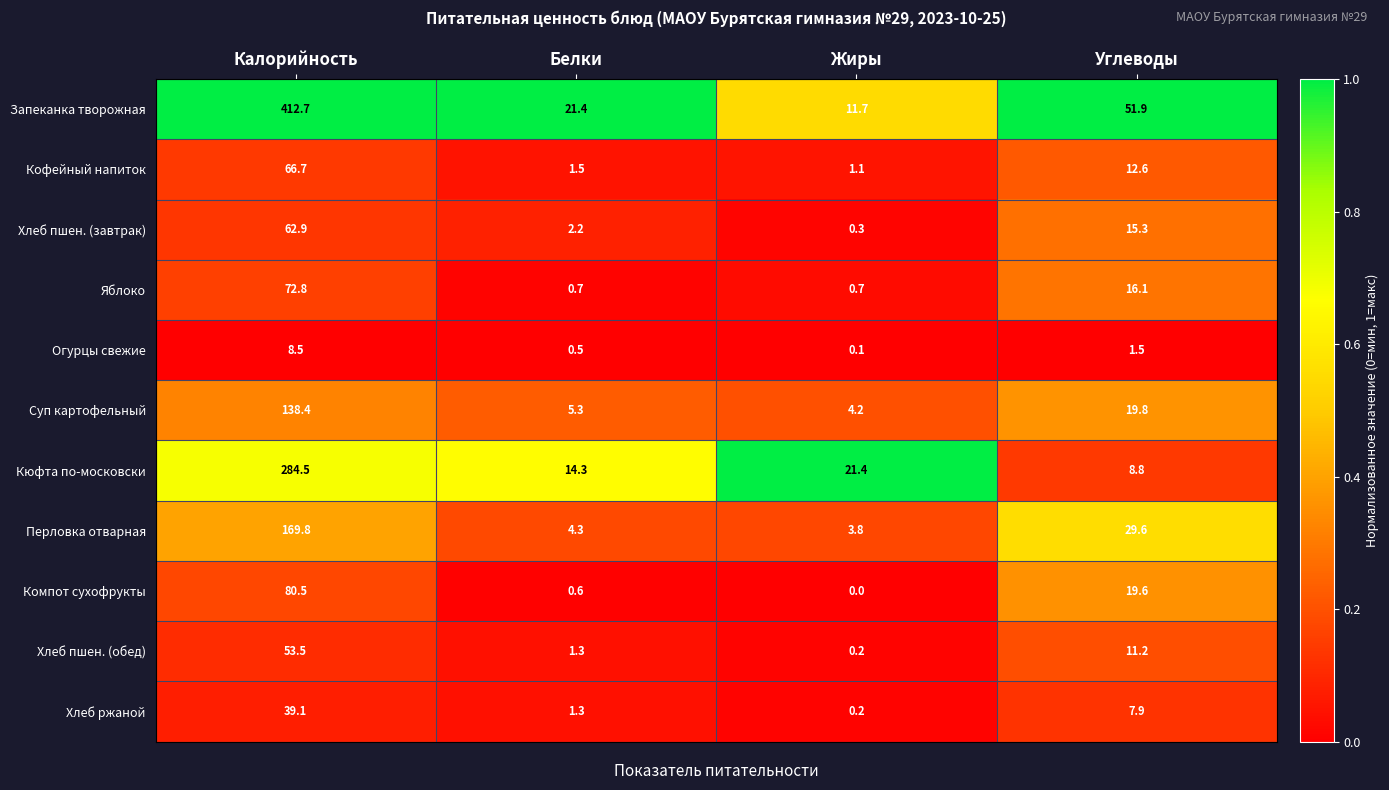

What value does the Перловка отварная series have at Жиры?

3.8